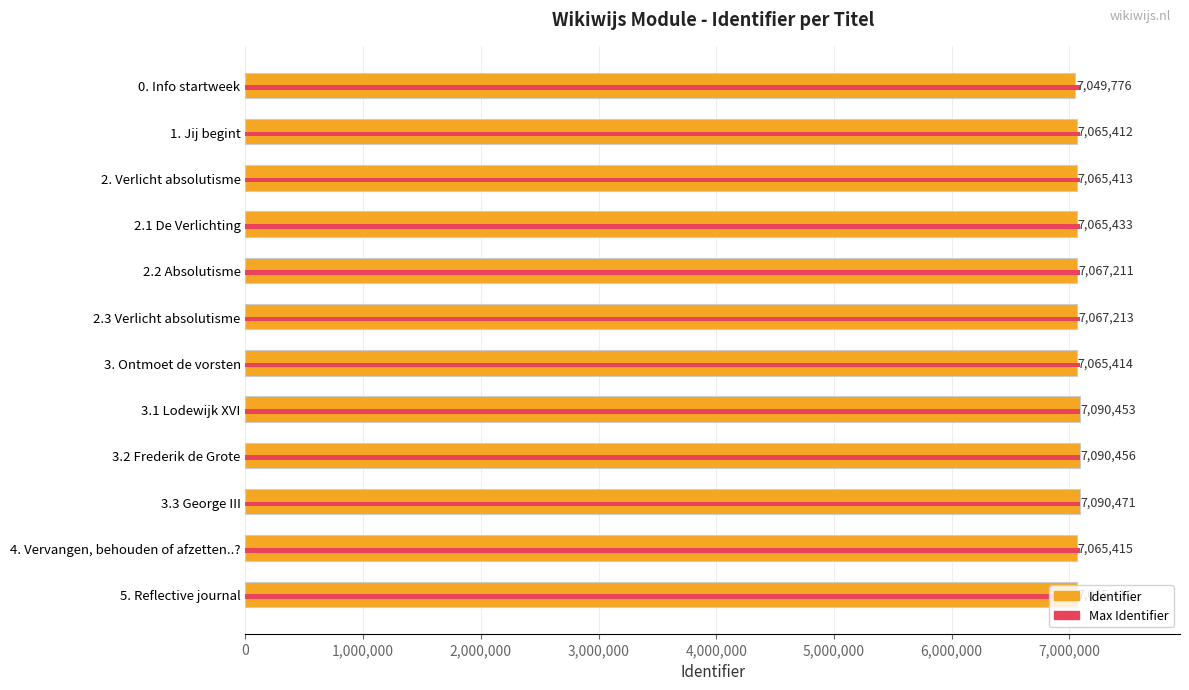

What are all the series names shown in the legend?

Identifier, Max Identifier